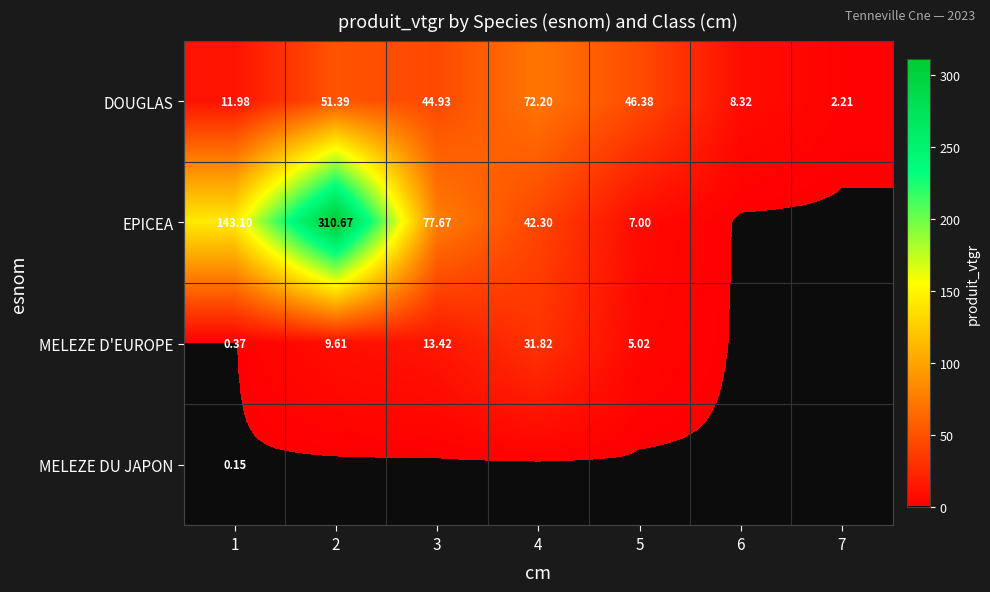

What is the total value across all series at 7?

2.2